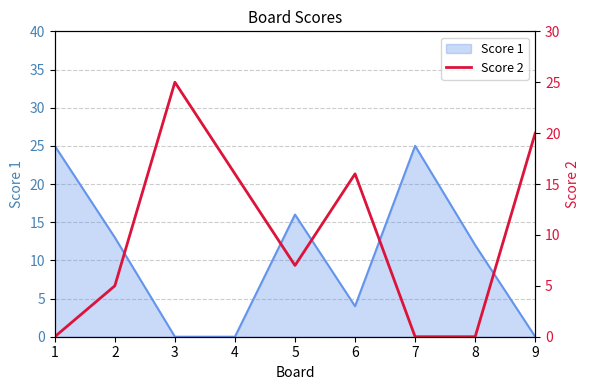

List the labels in order of value, smallest first.

1, 7, 8, 2, 5, 4, 6, 9, 3